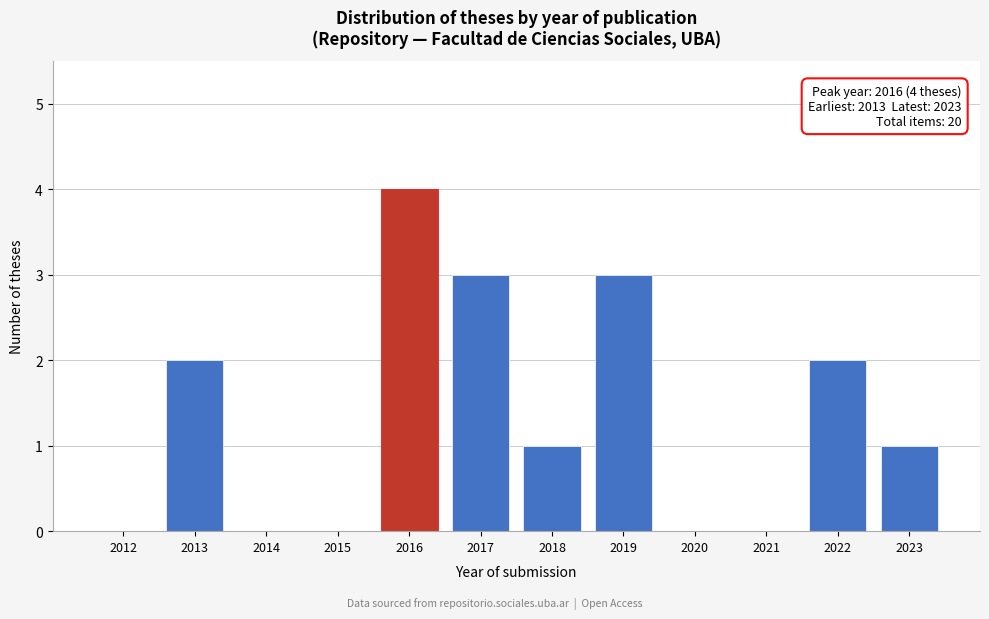

Reading left to right, what are all the values shown in this chart?

2012=0	2013=2	2014=0	2015=0	2016=4	2017=3	2018=1	2019=3	2020=0	2021=0	2022=2	2023=1